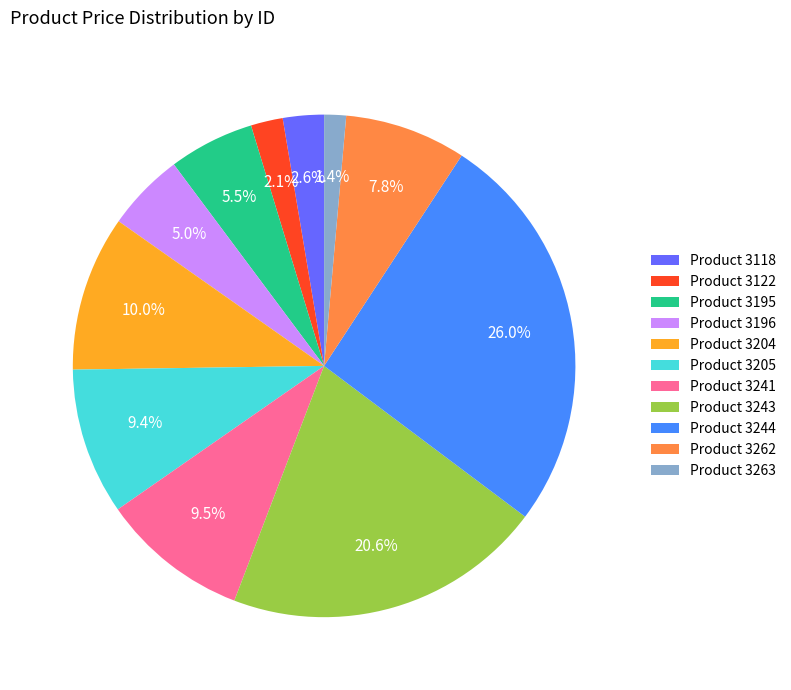

What is the ratio of the value at Product 3205 to the value at Product 3204?

0.9